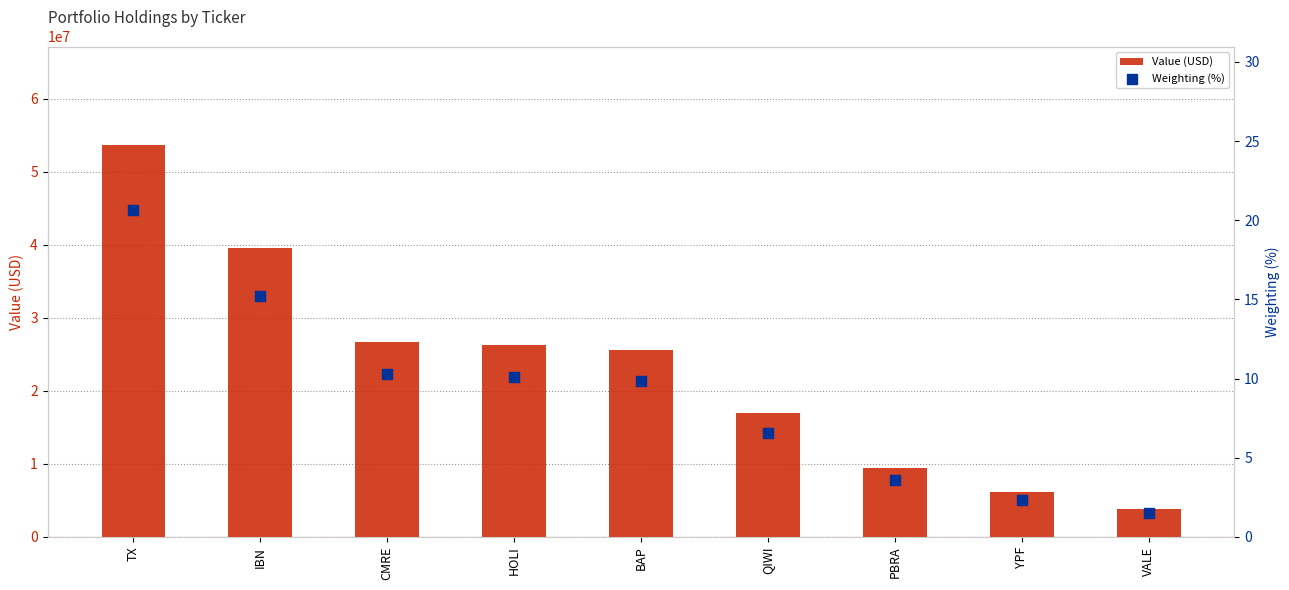

At which category is the sum across all series the highest?

TX